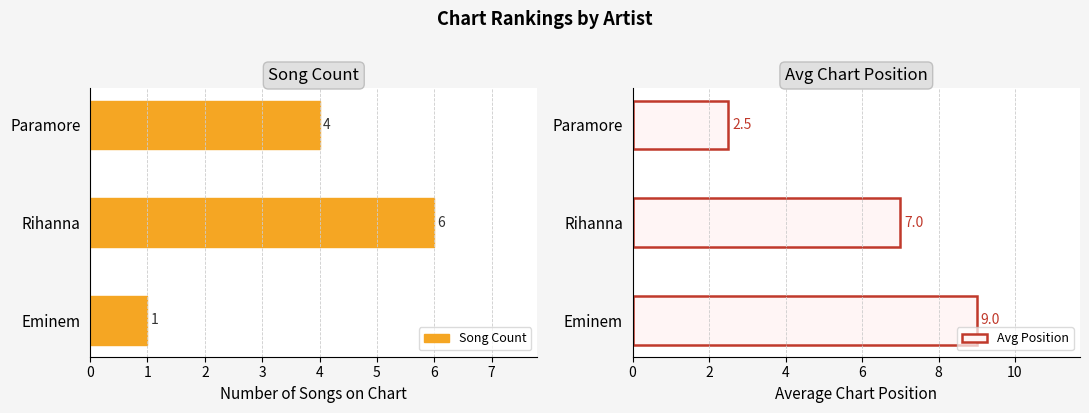

What is the highest value of the Song Count series?

6